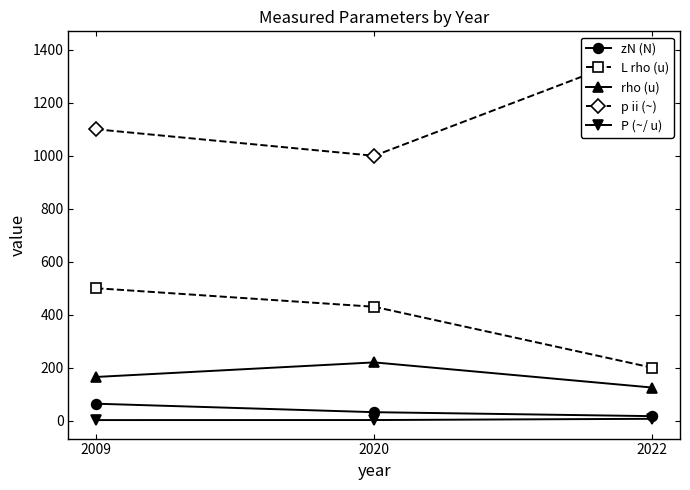

What are all the series names shown in the legend?

zN (N), L rho (u), rho (u), p ii (~), P (~/ u)